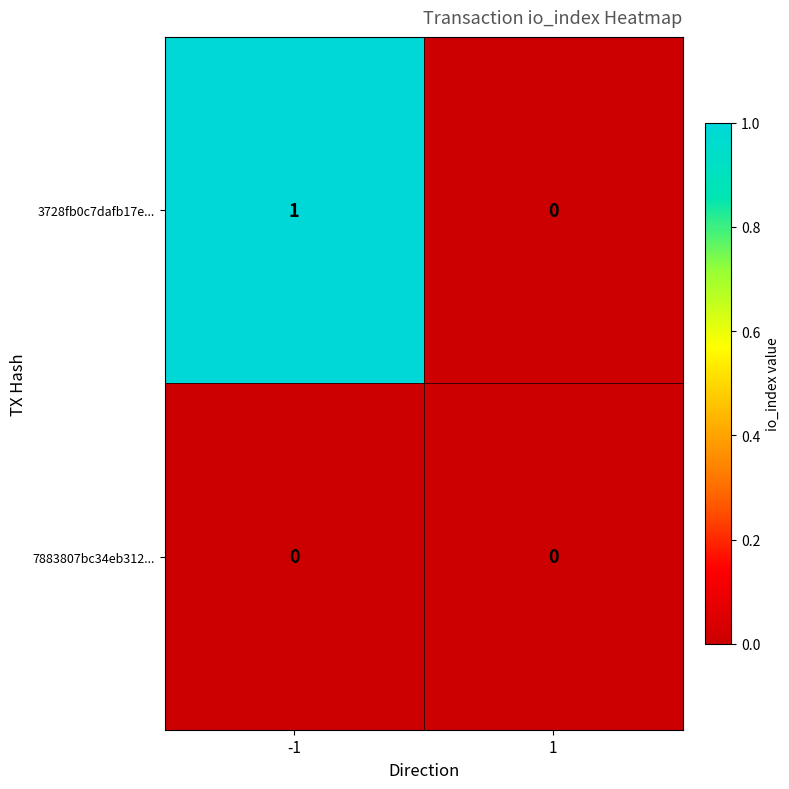

Reading right to left, transcribe all the data shown in this chart.

3728fb0c7dafb17e...: 1=0	-1=1
7883807bc34eb312...: 1=0	-1=0